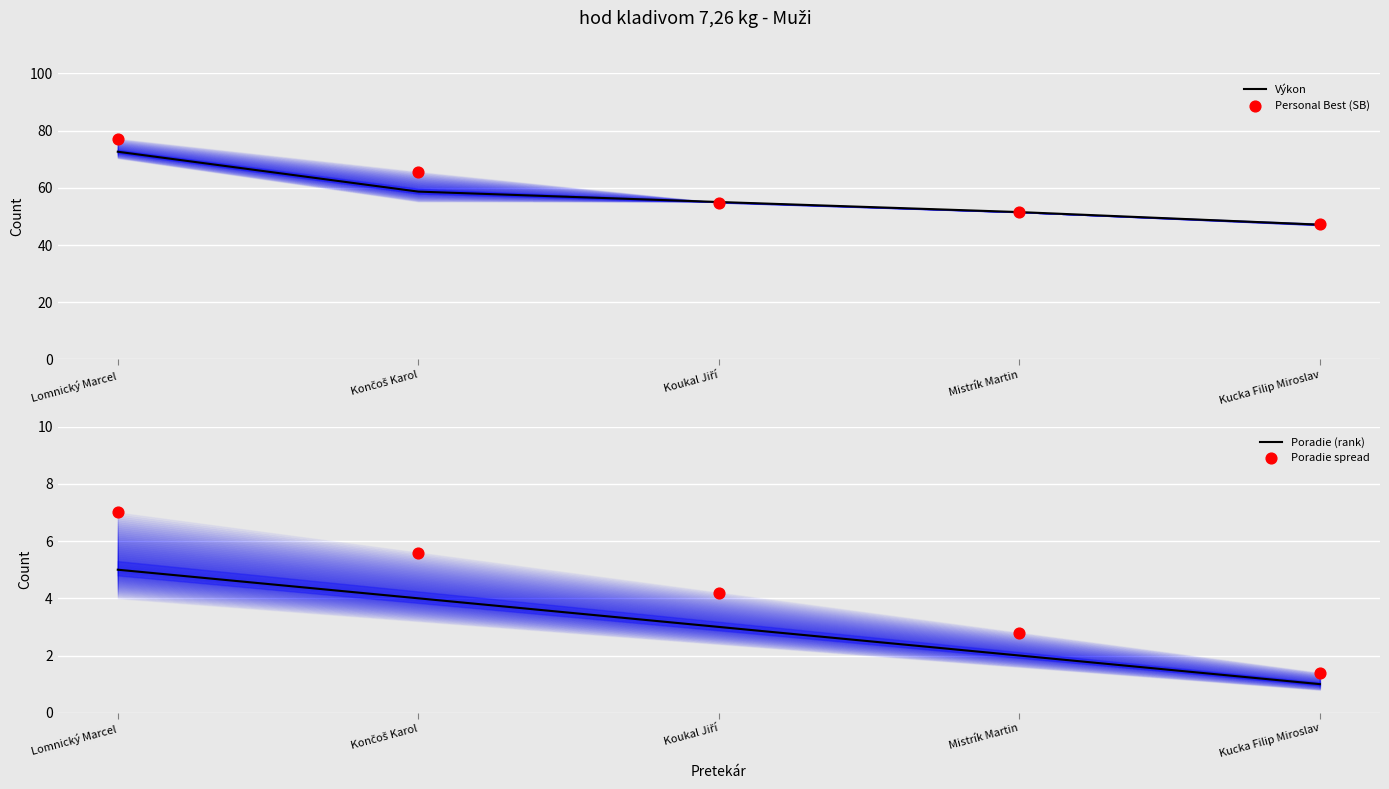

Which series has the largest total across all categories?

Personal Best (SB)